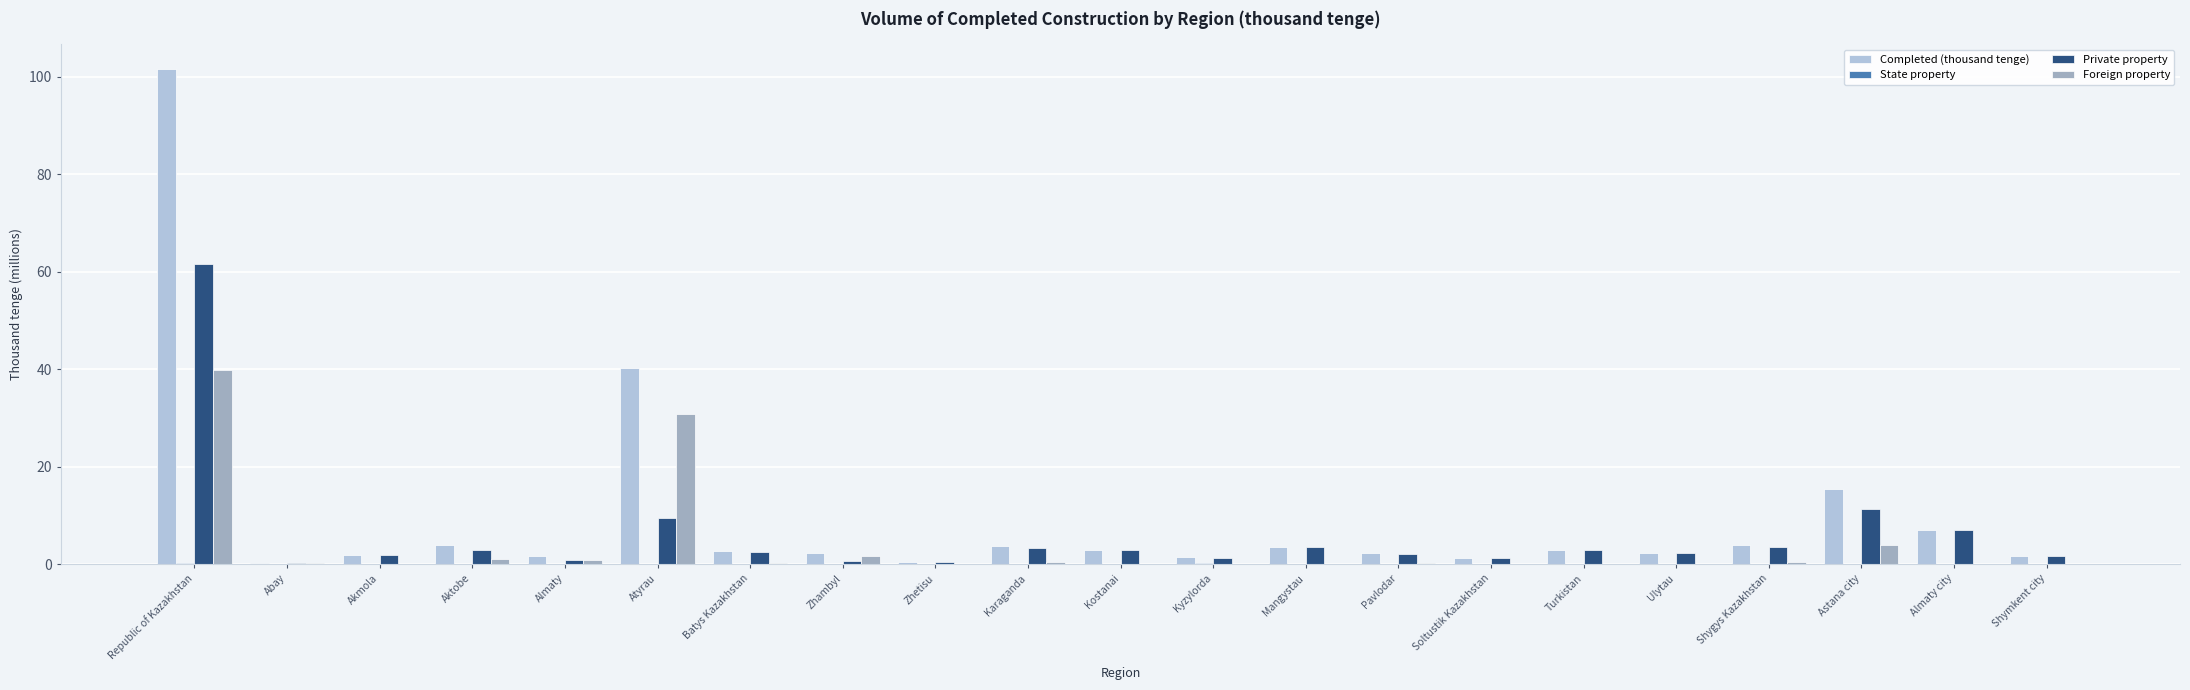

True or false: Completed (thousand tenge) has a value of 4.7 at Astana city.

False